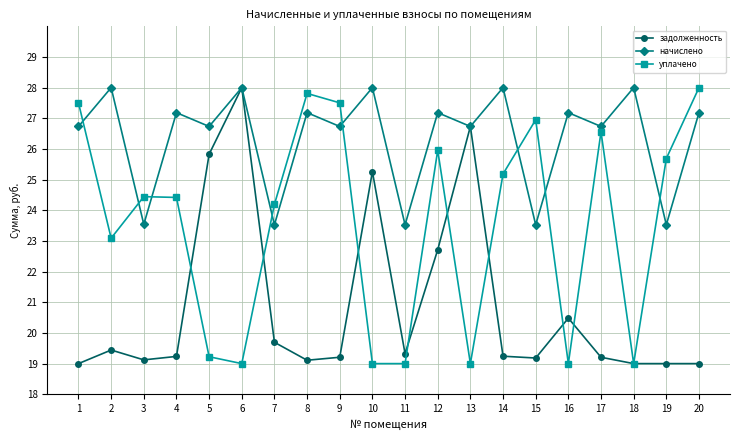

Rank the series by their average value, from highest to lowest.

начислено, уплачено, задолженность